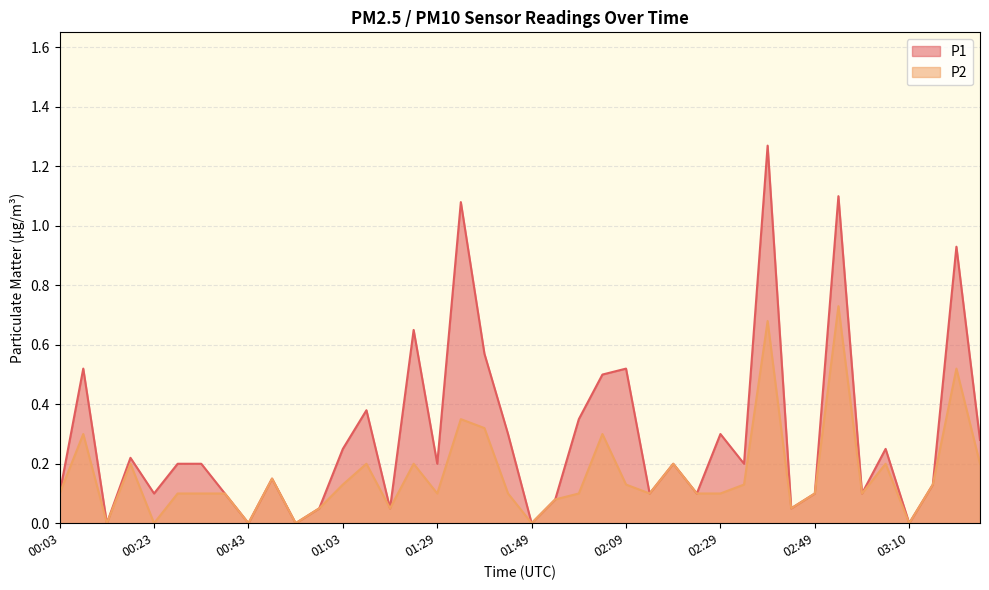

What is the highest value of the P2 series?

0.7